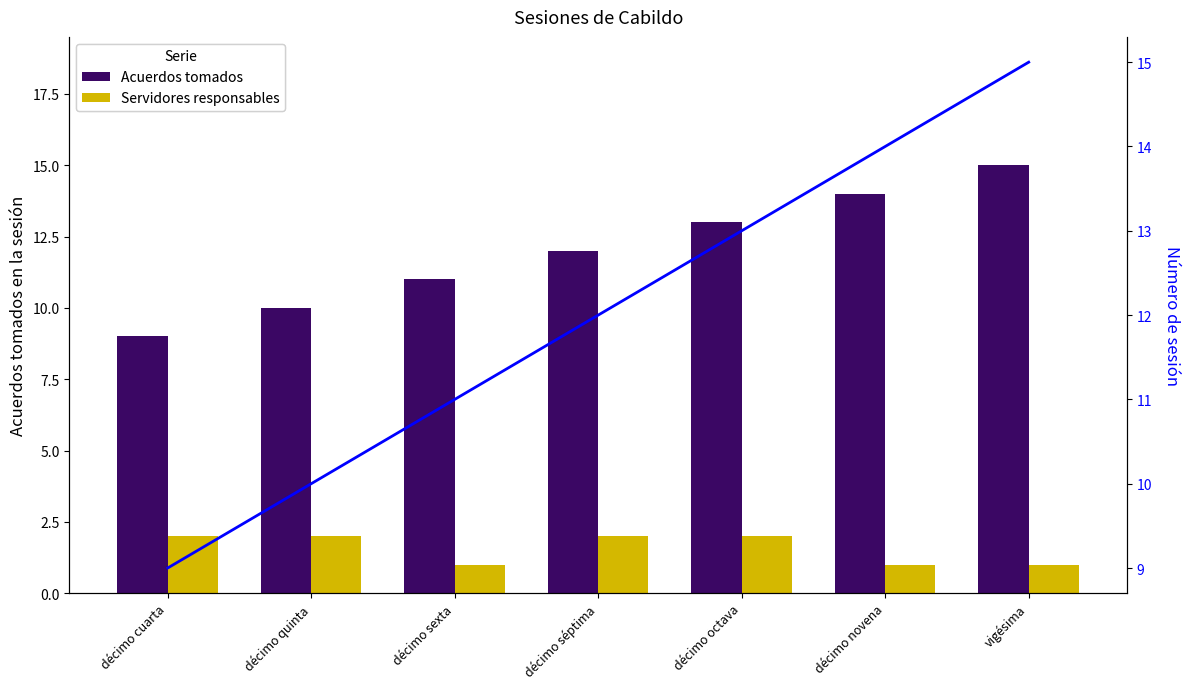

How many data points in Número de sesión are less than 12?

3